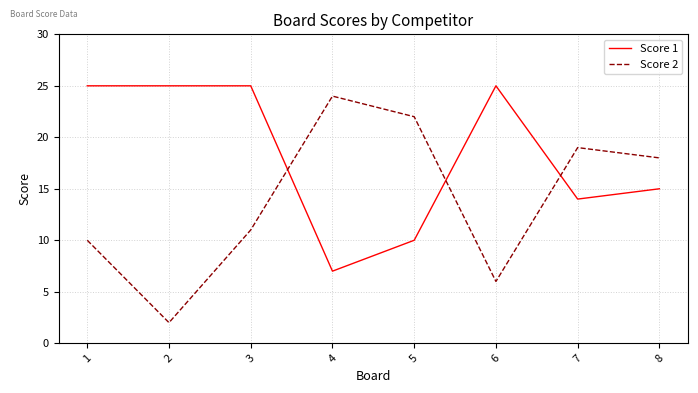

Rank the series at 6 from highest to lowest value.

Score 1, Score 2